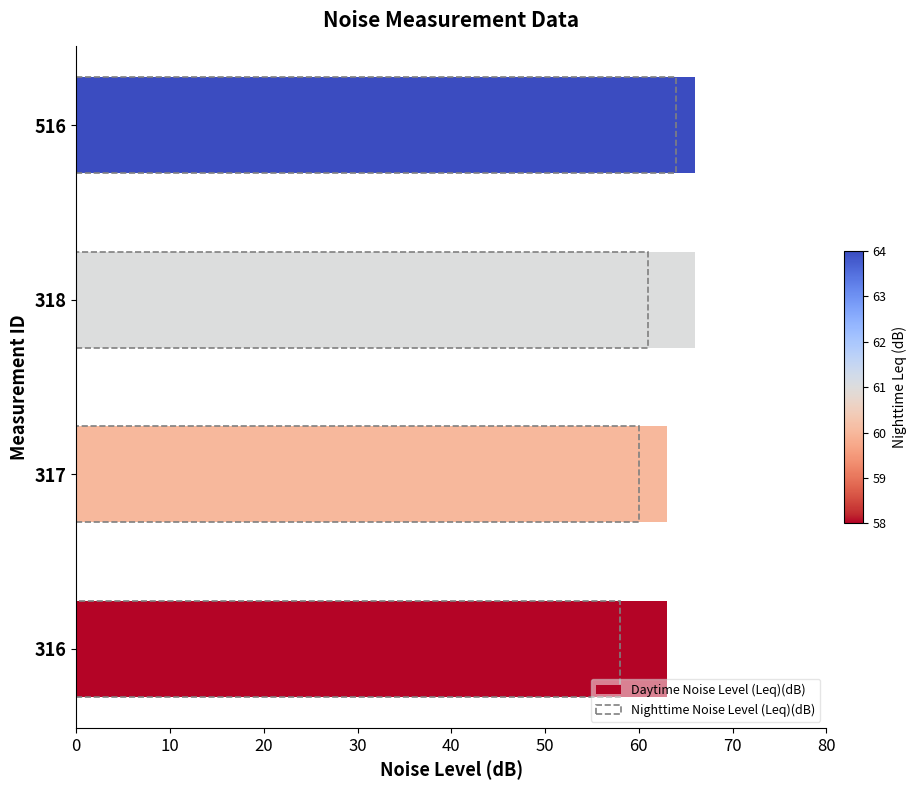

The value of Daytime Noise Level (Leq)(dB) at 20 is 35. True or false?

False